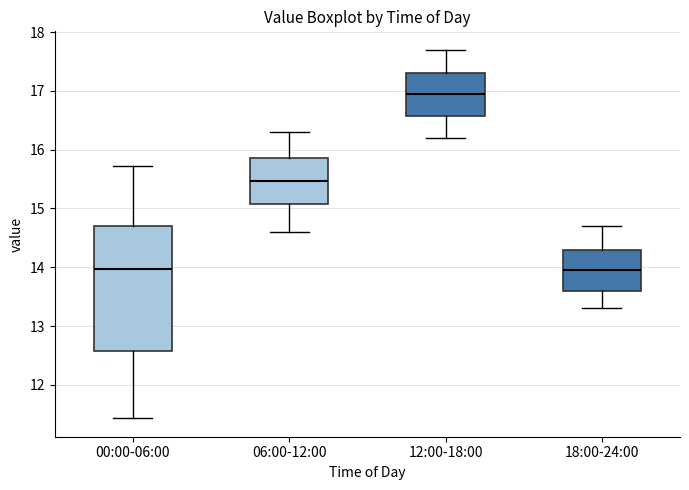

Where does the upper whisker of the box for 00:00-06:00 end on the y-axis? The values are not printed on the chart, so give them approximately, as read against the axis.

15.7